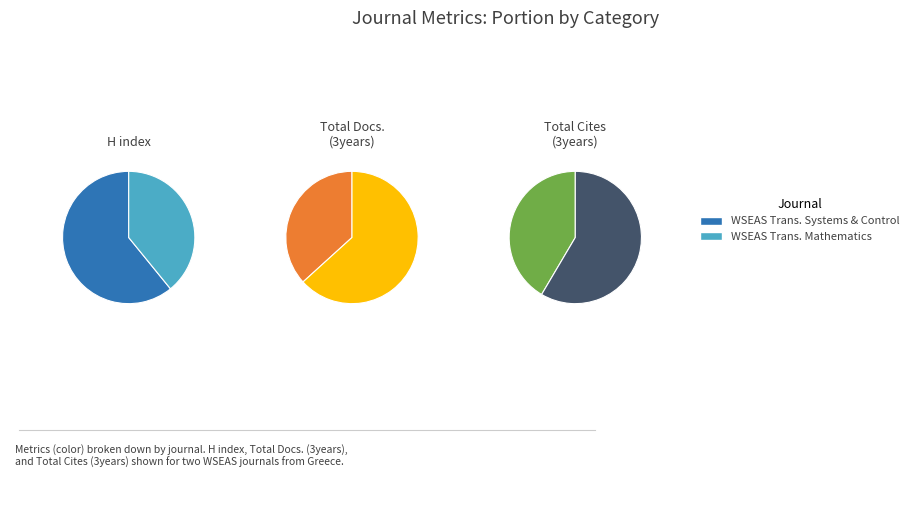

How much of the chart is everything except WSEAS Transactions on Mathematics?

60.9%